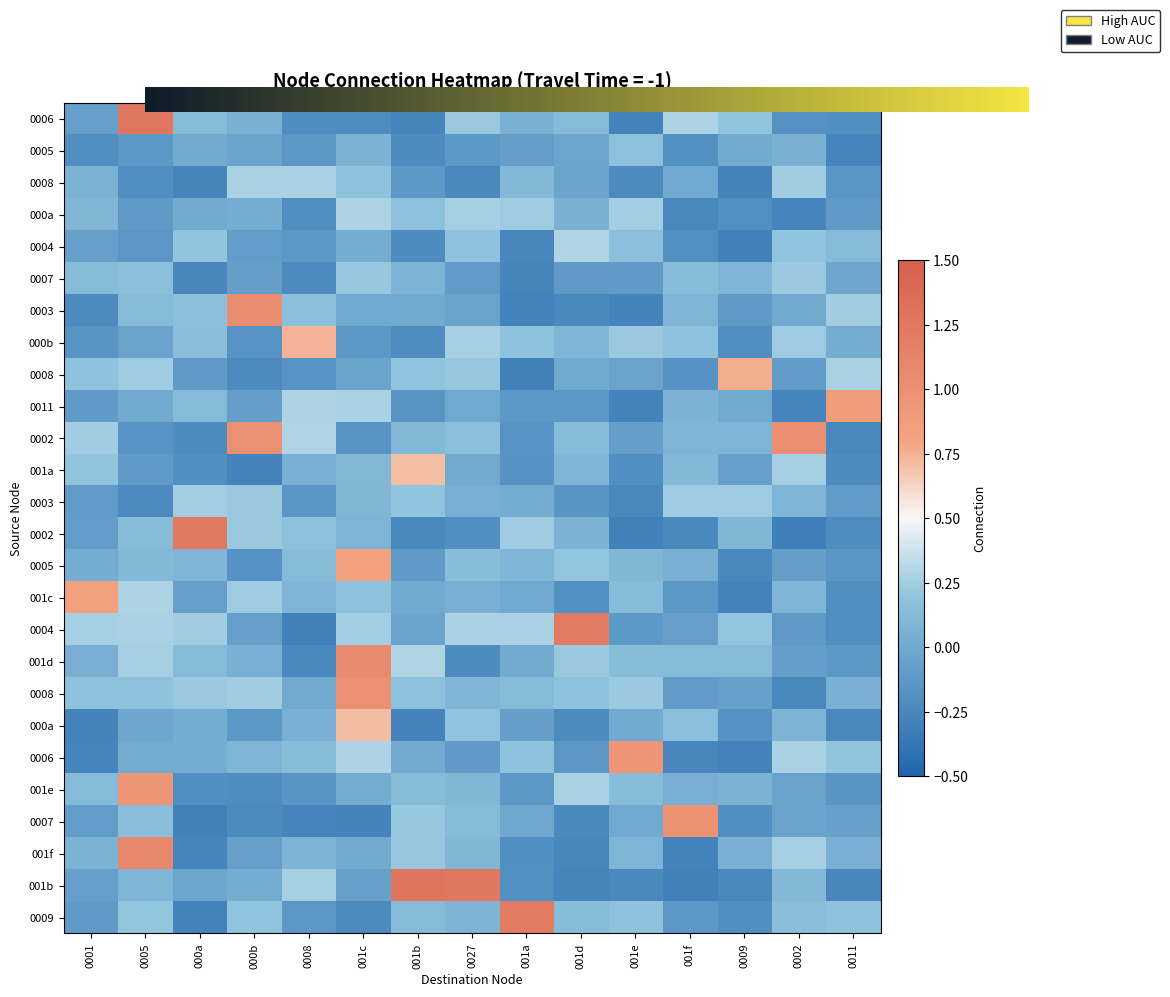

The value of 001f at 21 is 0. True or false?

True